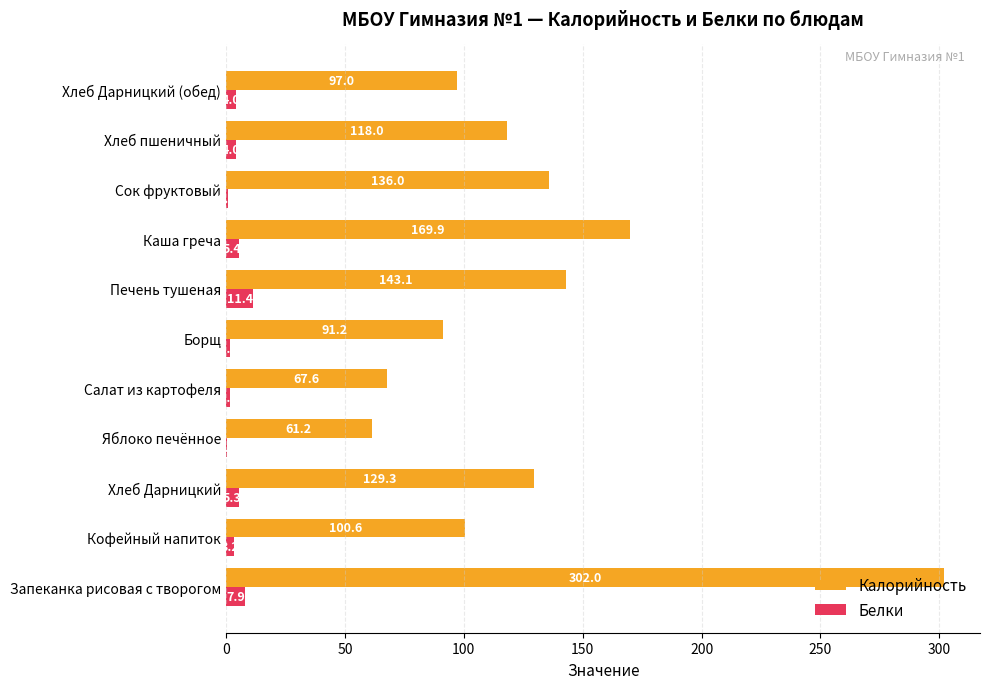

The Калорийность series shows 91.2 at Борщ. True or false?

True